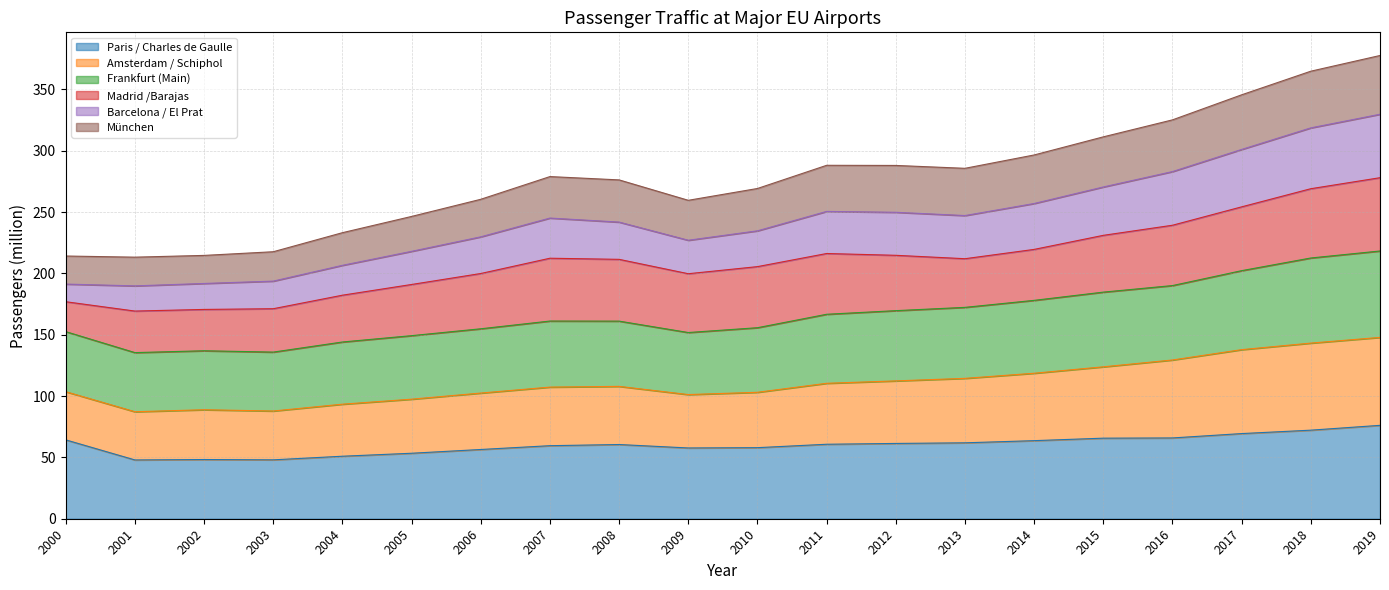

What is the greatest value displayed?

377.6